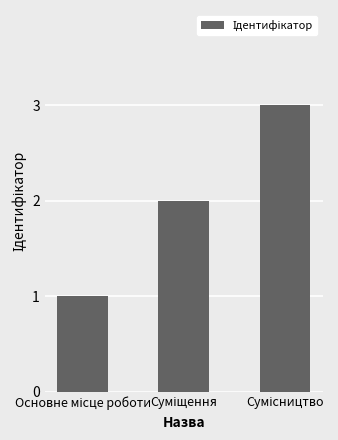

Reading right to left, extract all data points from this chart.

3	2	1